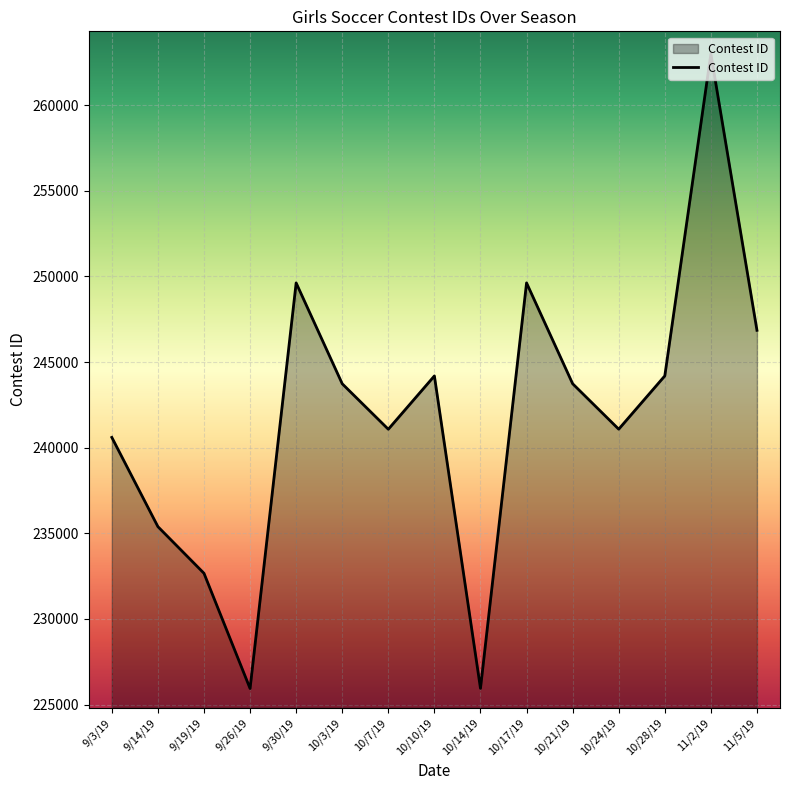

What is the difference between the values at 9/19/19 and 9/26/19?

6727